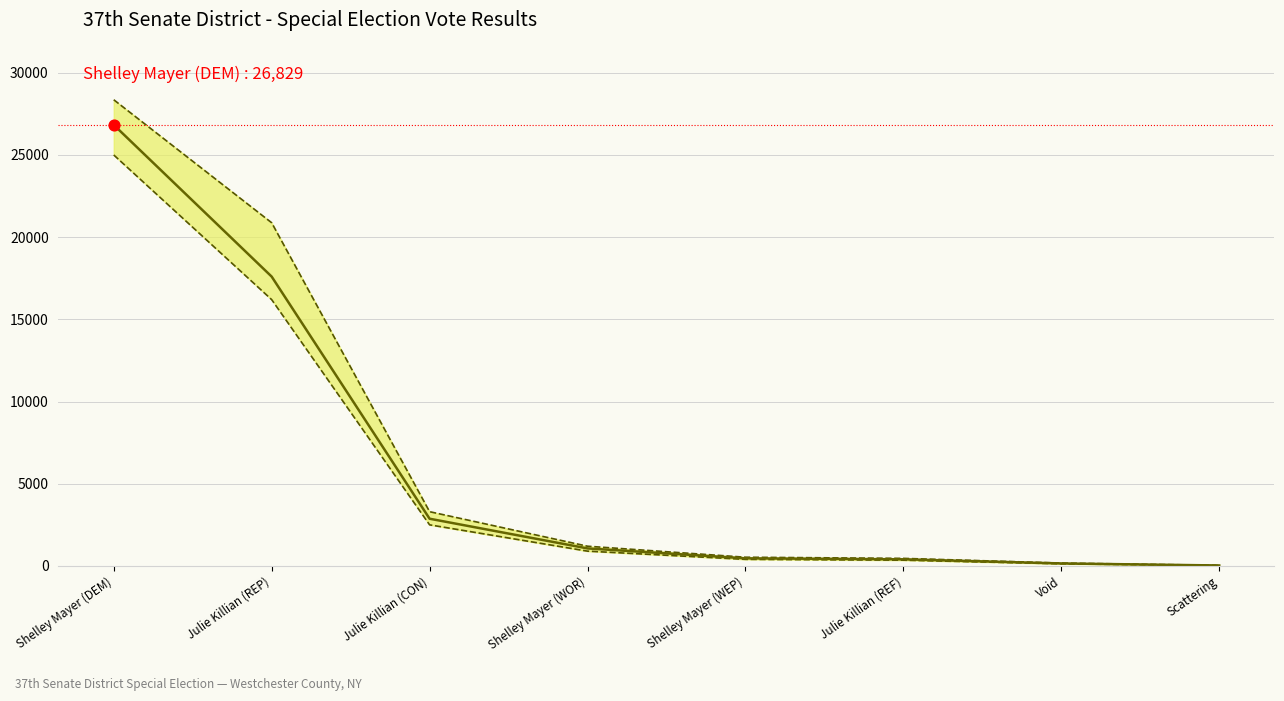

At which category is the sum across all series the highest?

Shelley Mayer (DEM)